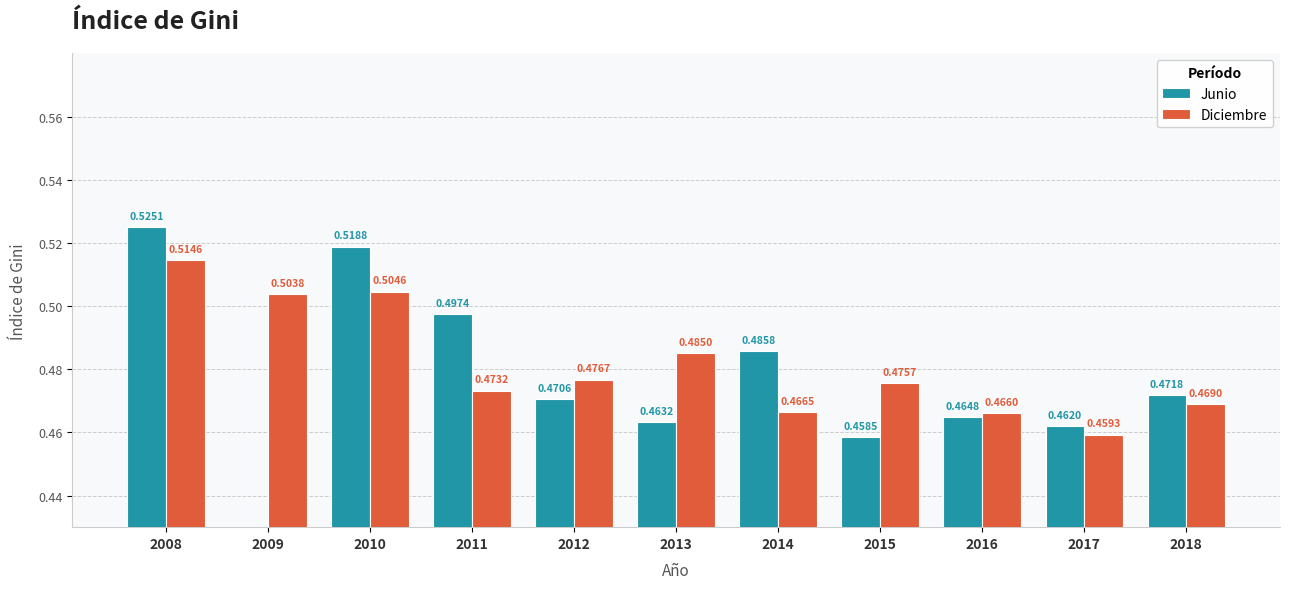

Reading left to right, what are all the values shown in this chart?

Junio: 0.5	0.0	0.5	0.5	0.5	0.5	0.5	0.5	0.5	0.5	0.5
Diciembre: 0.5	0.5	0.5	0.5	0.5	0.5	0.5	0.5	0.5	0.5	0.5